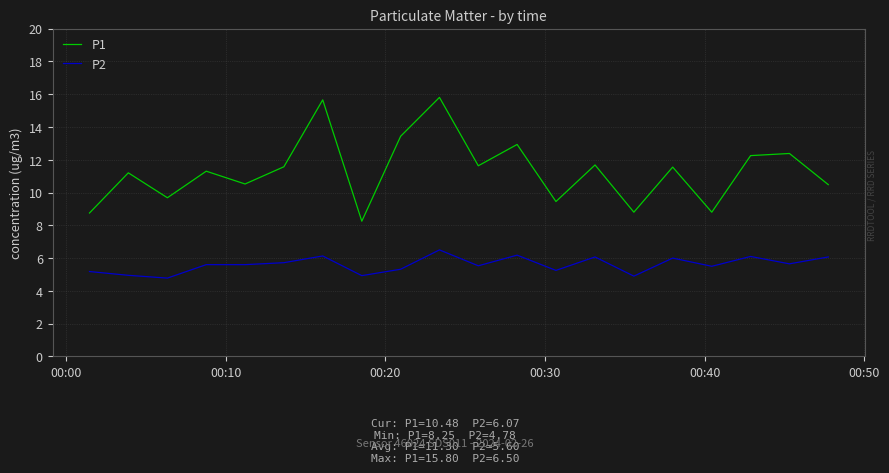

What is the smallest value displayed?

4.8